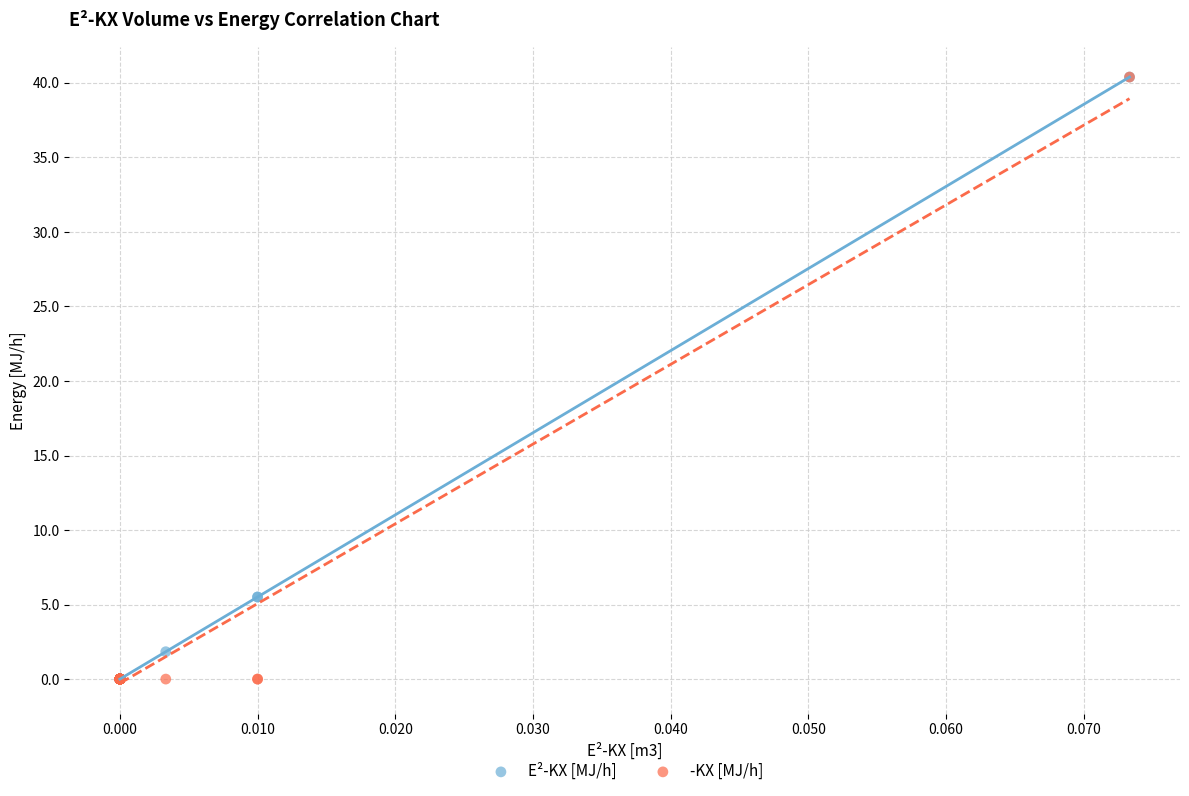

What are all the series names shown in the legend?

E²-KX [MJ/h], -KX [MJ/h]